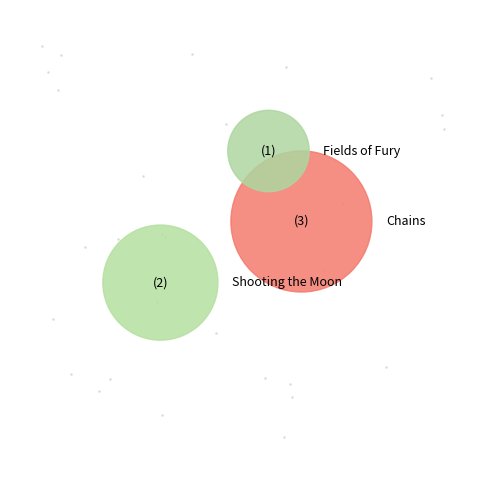

Which slice is the smallest?

Fields of Fury